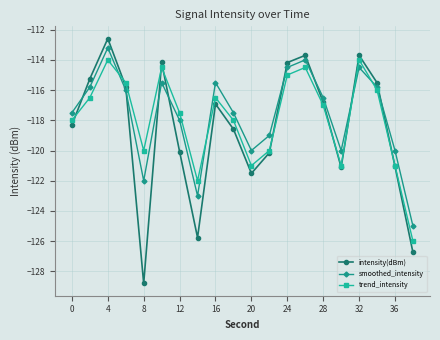

In smoothed_intensity, how many points are lower than both neighbors (excluding endpoints)?

4